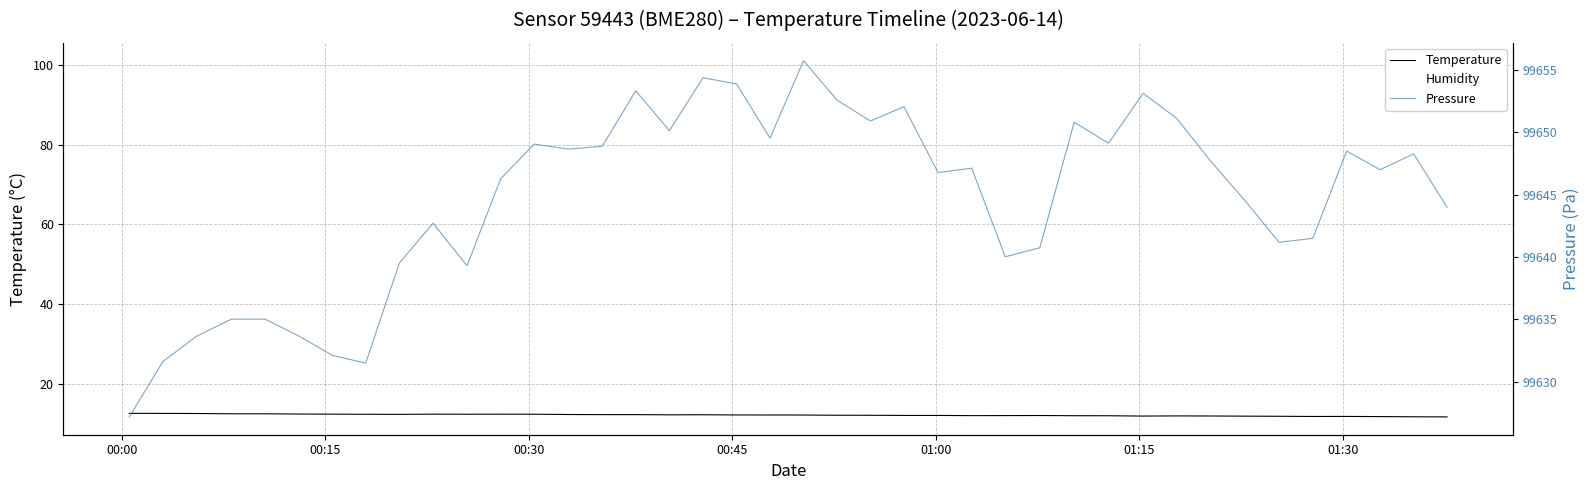

What is the minimum value for Pressure?

99627.2